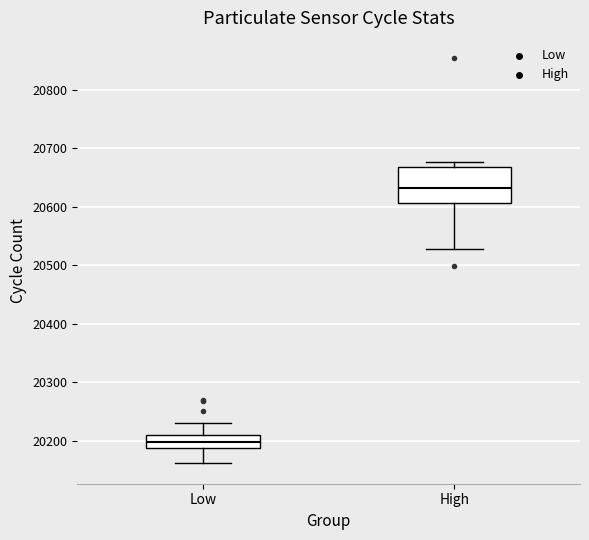

Reading left to right, read every box against the y-axis: the position of its median line, the range the box covers, and the ends of its whiskers. The values are not printed on the chart, so give them approximately, as read against the axis.

Low: median 20200, box 20190 to 20210, whiskers 20160 to 20230
High: median 20630, box 20610 to 20670, whiskers 20530 to 20680